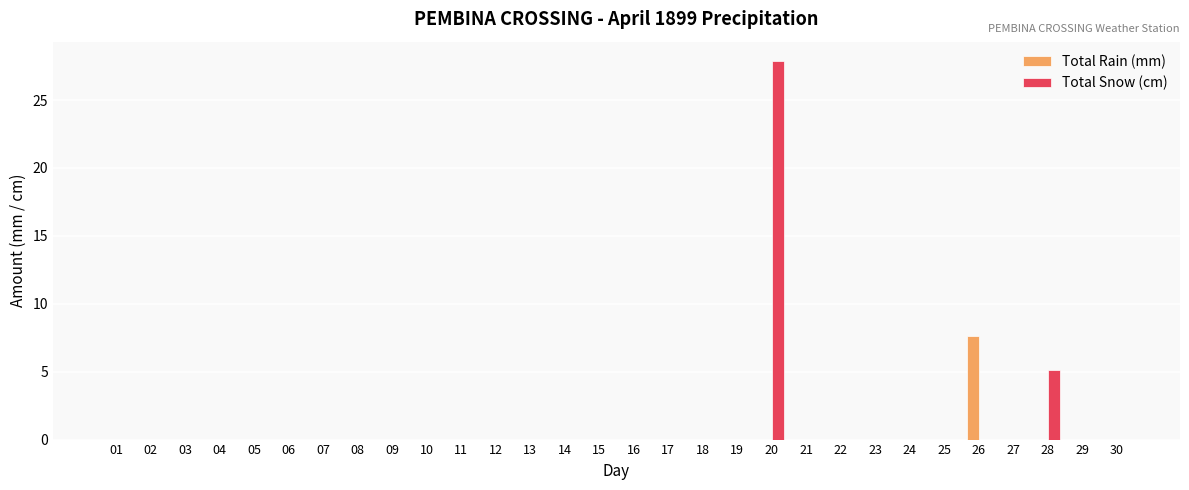

How many categories are shown in the chart?

30